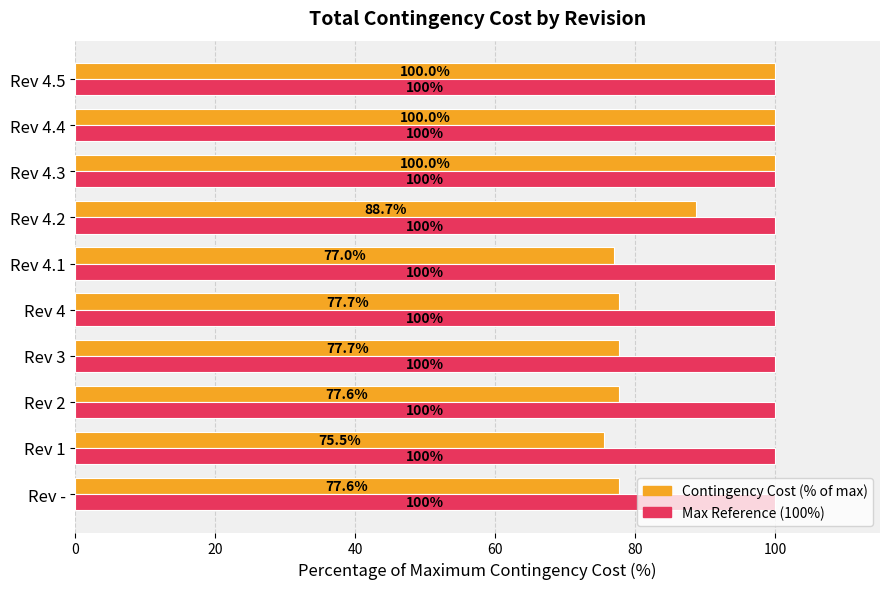

What is the total value across all series at Rev 4.4?

200.0